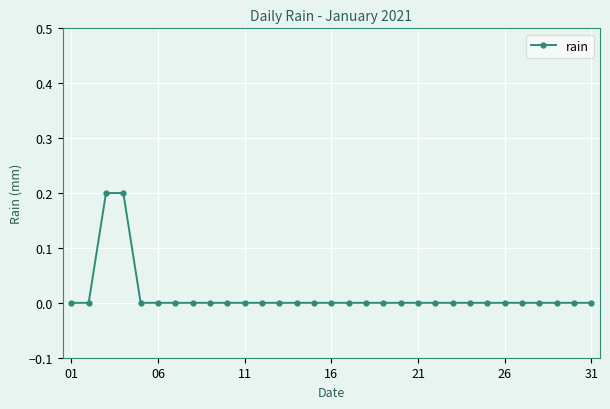

What is the sum of all values?

0.4